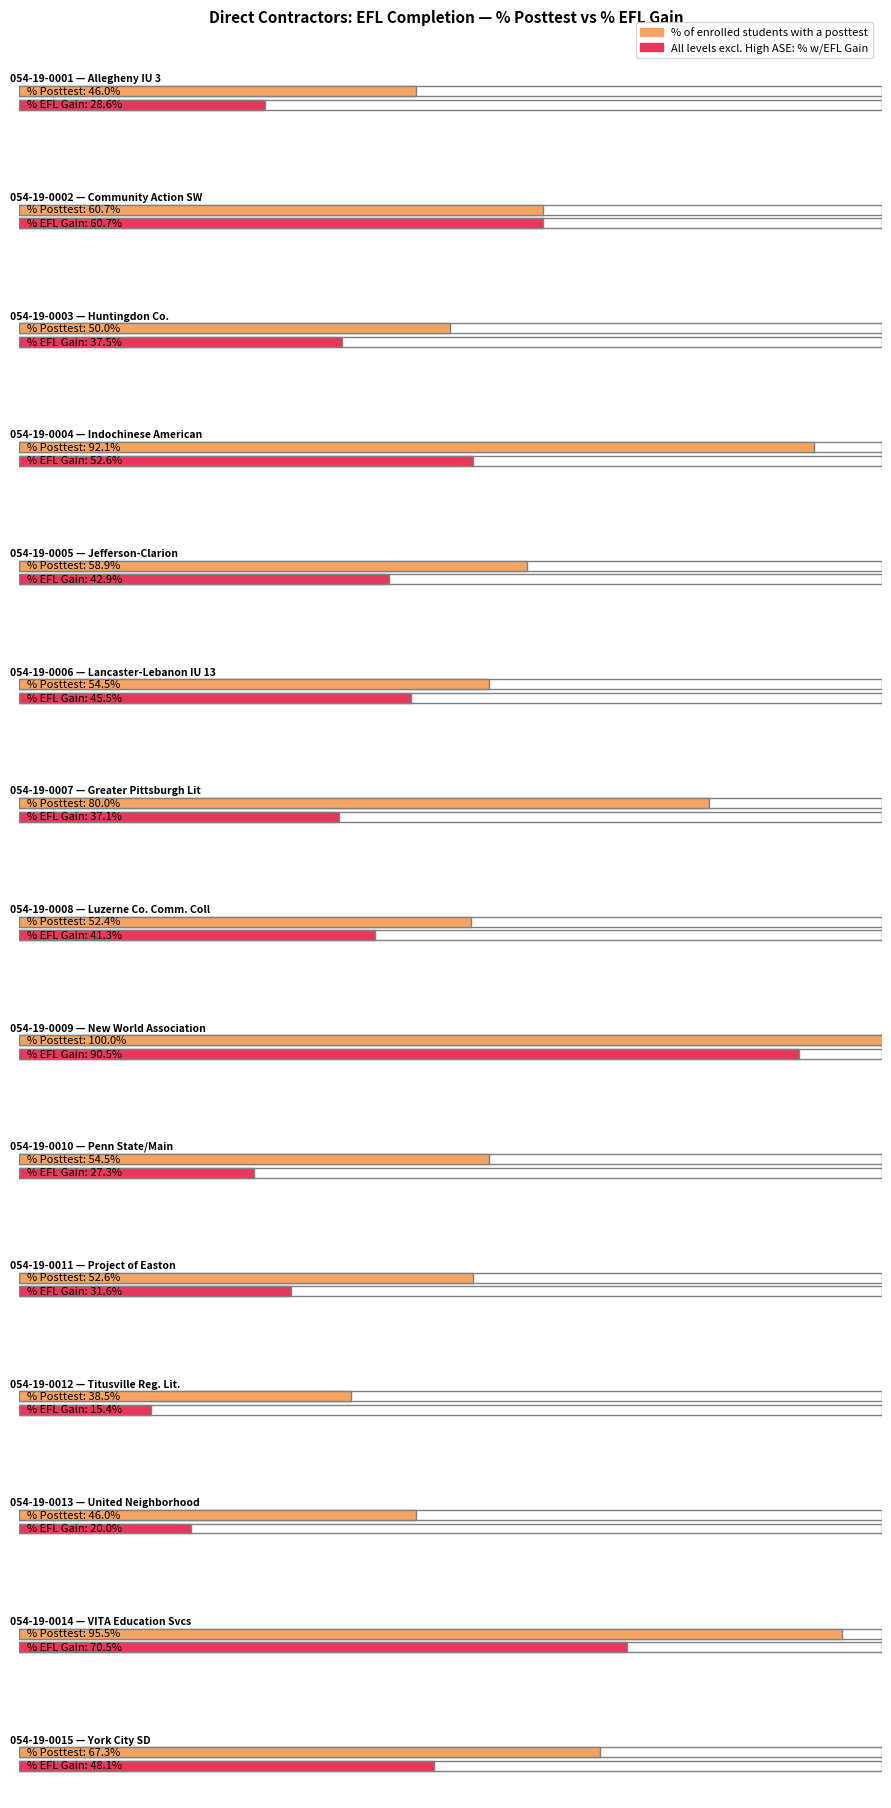

Is it true that % of enrolled students with a posttest equals 0.5 at 054-19-0003?

True